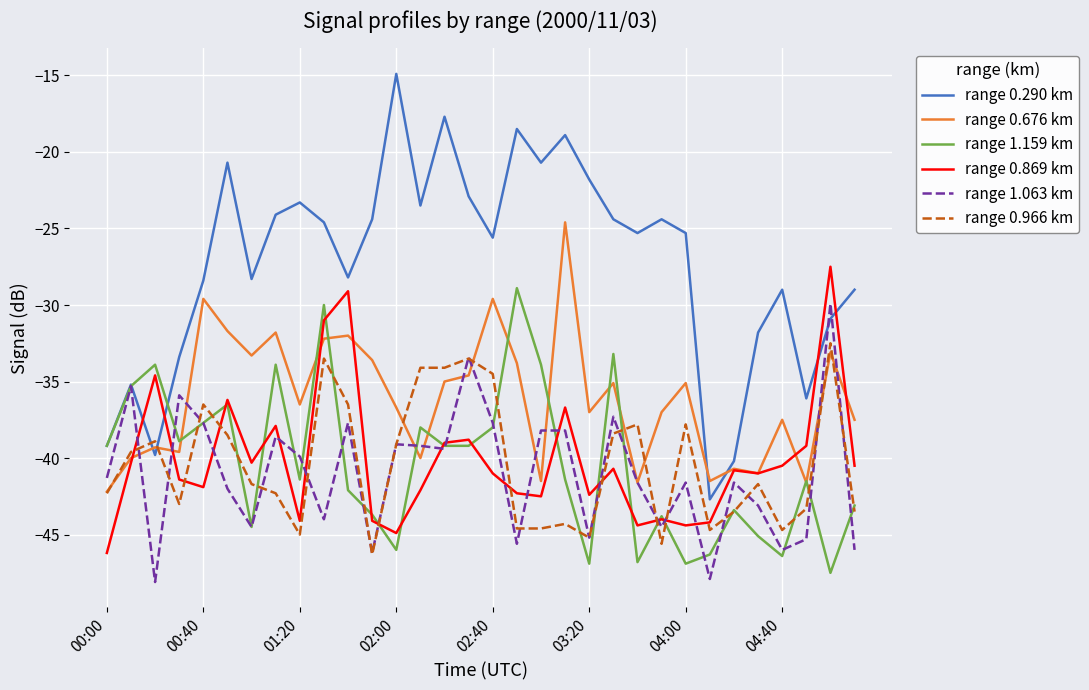

Is this an area chart (filled region under the line)?

No